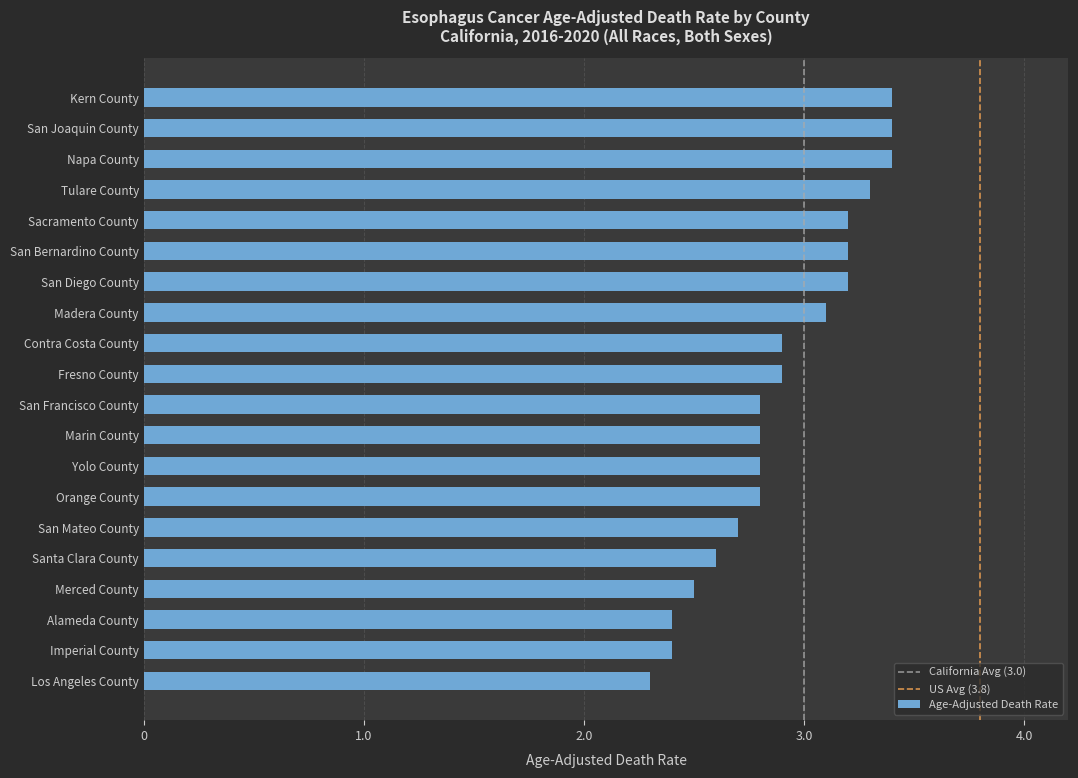

What is the difference between the maximum and minimum values?

1.1